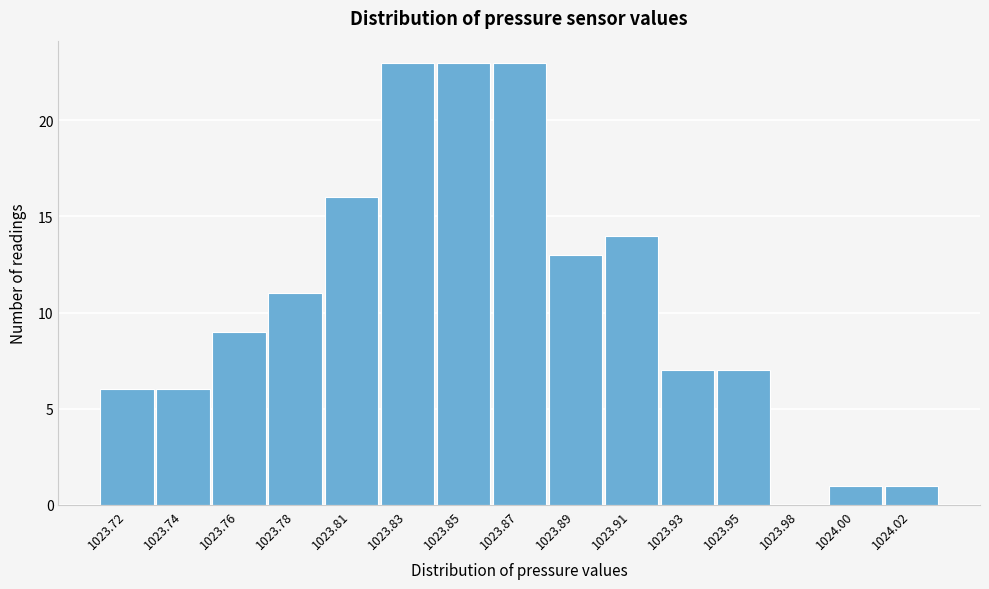

Reading left to right, what are all the values shown in this chart?

1023.72=6	1023.74=6	1023.76=9	1023.78=11	1023.81=16	1023.83=23	1023.85=23	1023.87=23	1023.89=13	1023.91=14	1023.93=7	1023.95=7	1023.98=0	1024.00=1	1024.02=1